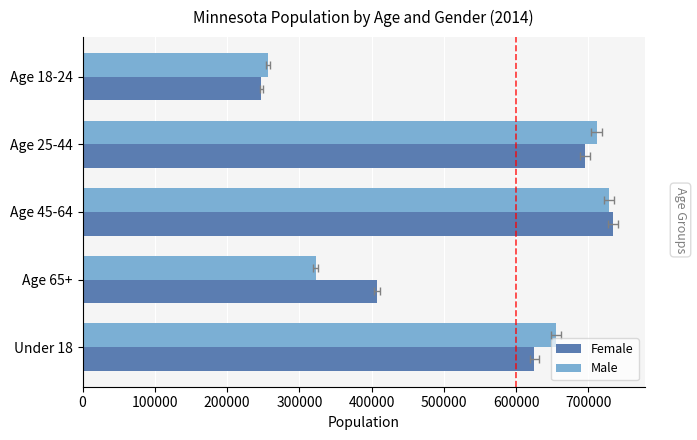

What is the value of the Male bar at the 5th from the left?

655237